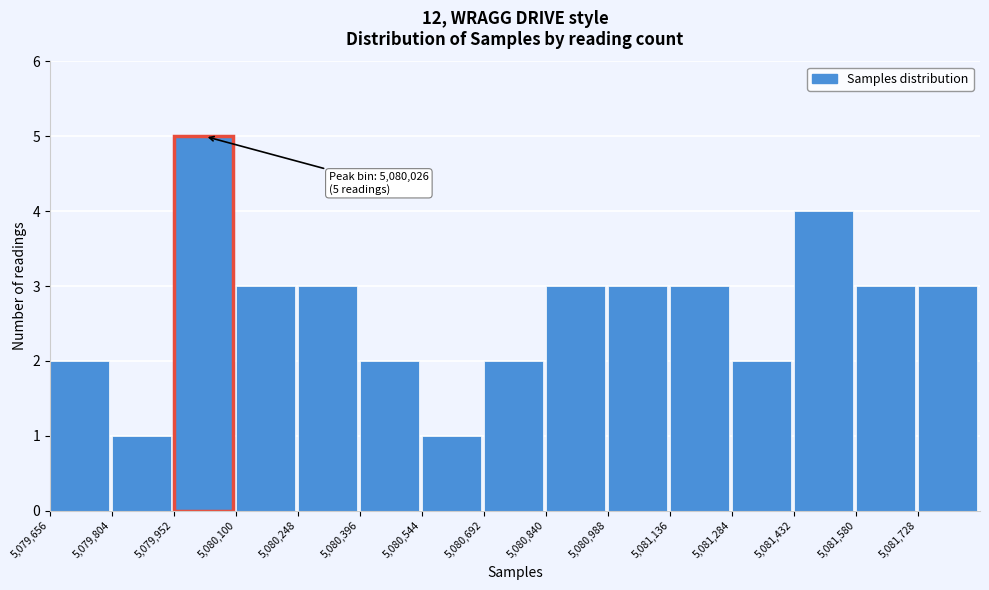

Which range on the x-axis has the tallest bar?

5079960 to 5080100